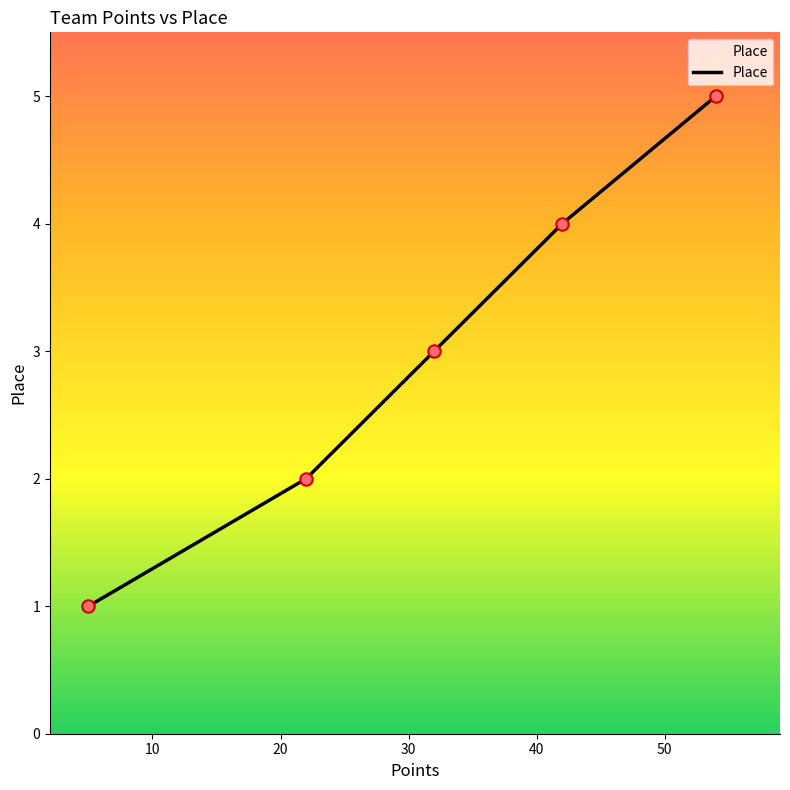

What is the sum of all values?

15